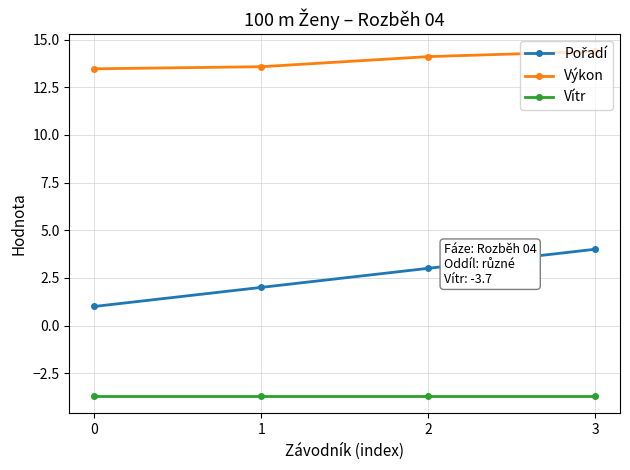

True or false: Vítr has more than 1 interior local peaks.

False